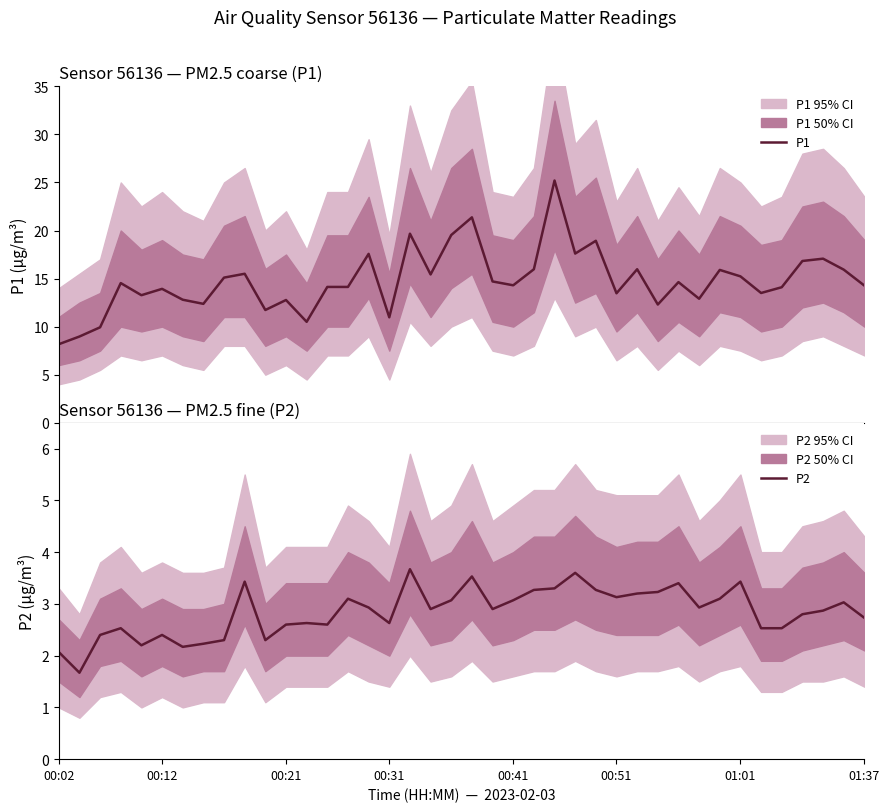

Rank the series by their average value, from lowest to highest.

P2, P1